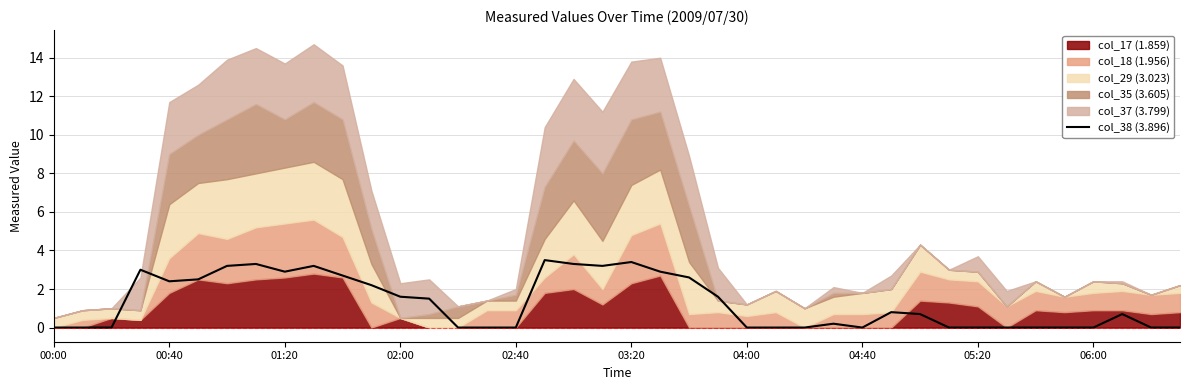

Is it true that col_38 (3.896) equals 3.4 at 03:20?

True